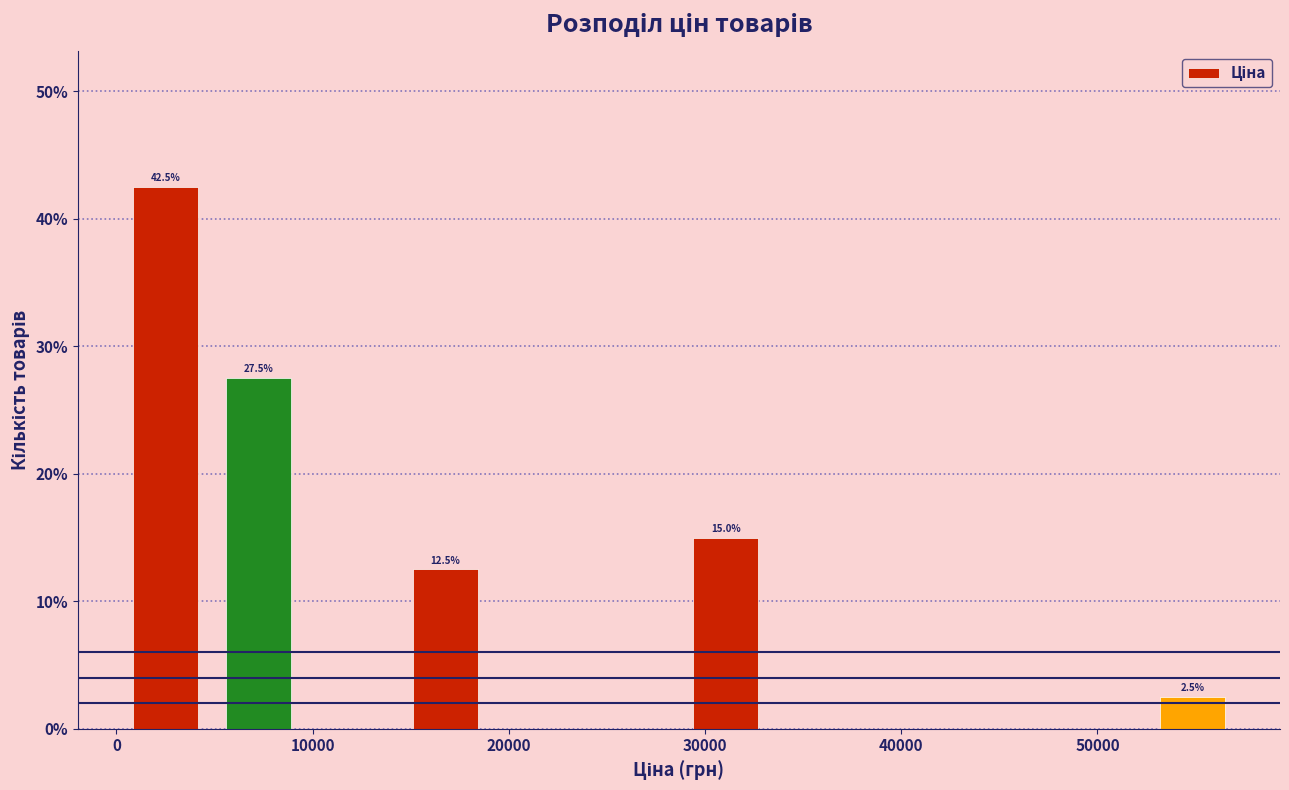

Which range on the x-axis has the tallest bar?

0 to 5000